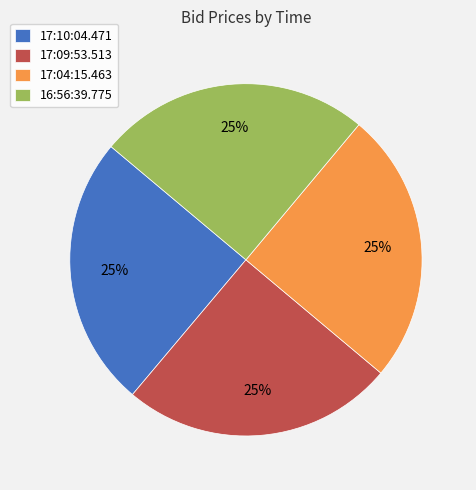

To the nearest percent, what portion does 17:04:15.463 represent?

25%